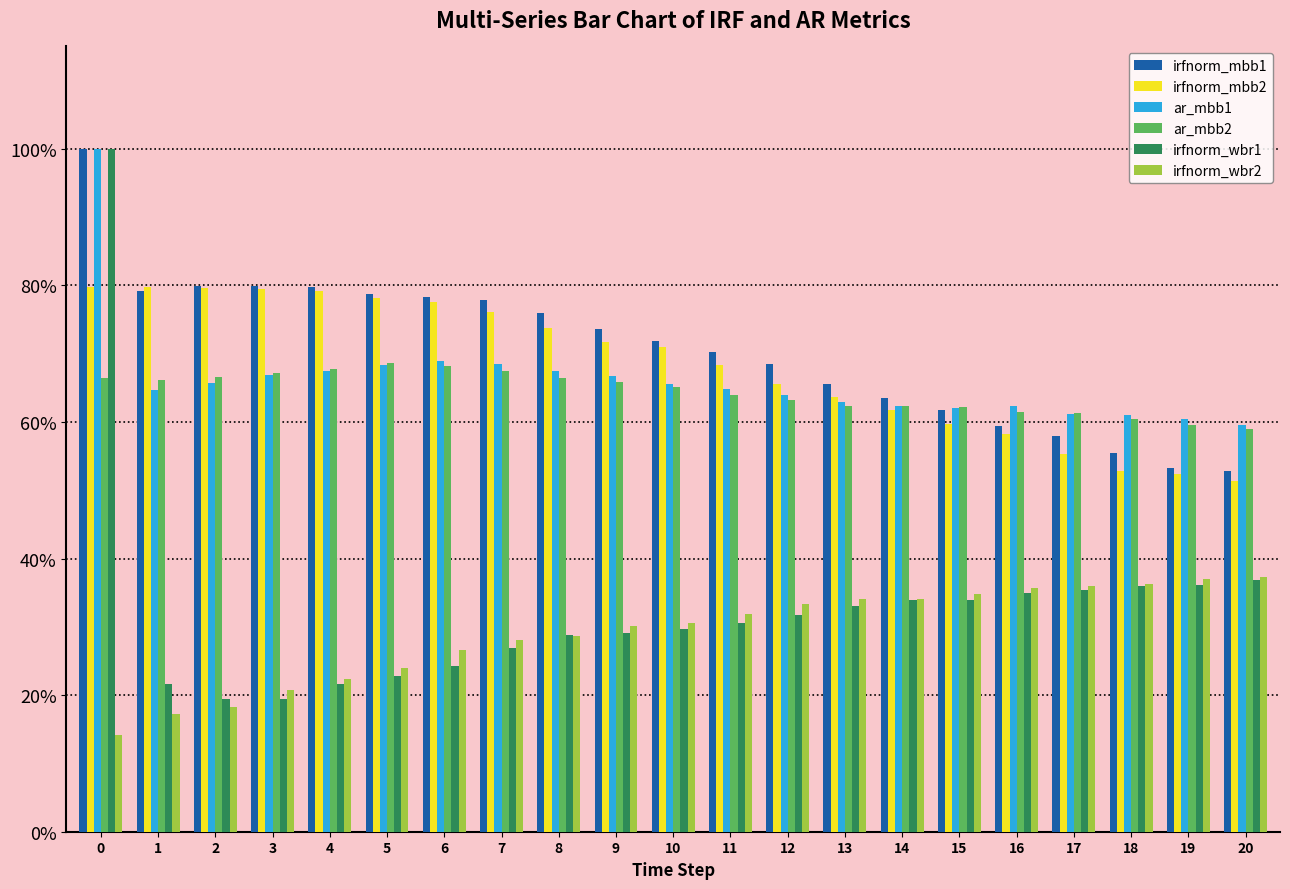

Does the chart contain any negative values?

No